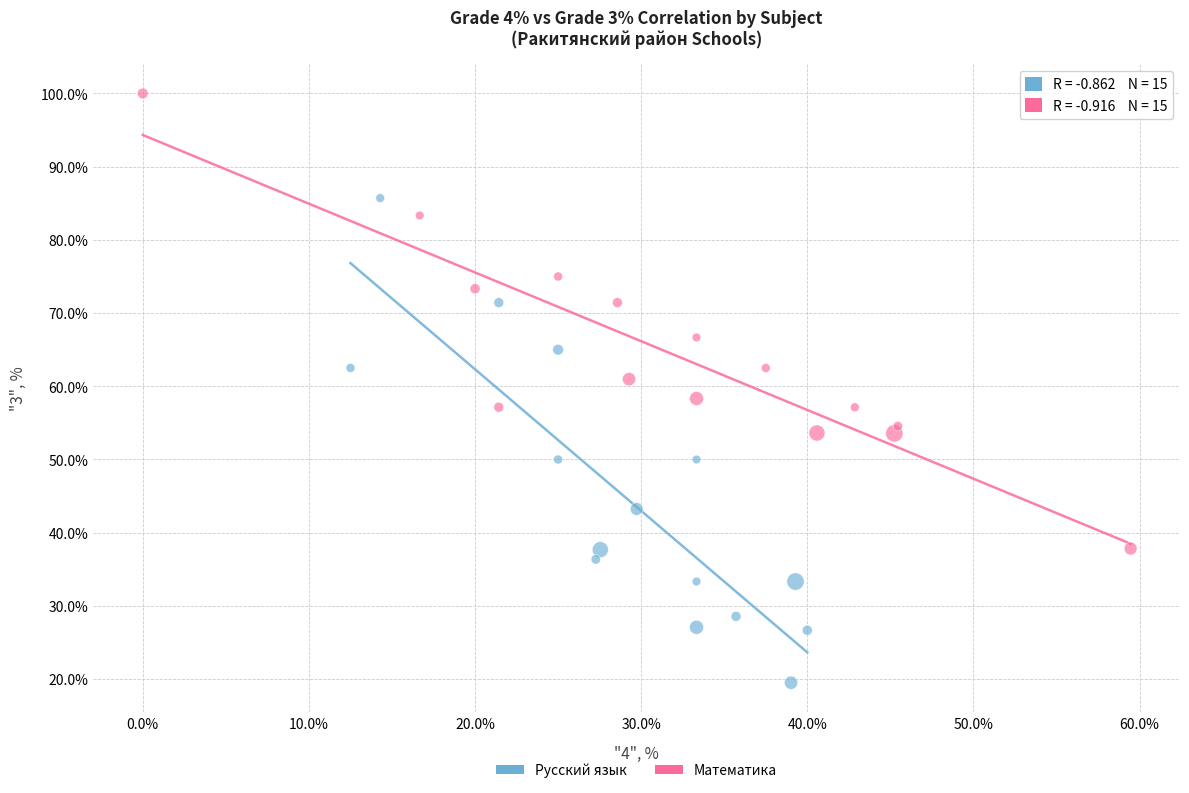

Which series contains the lowest Y value?

Русский язык